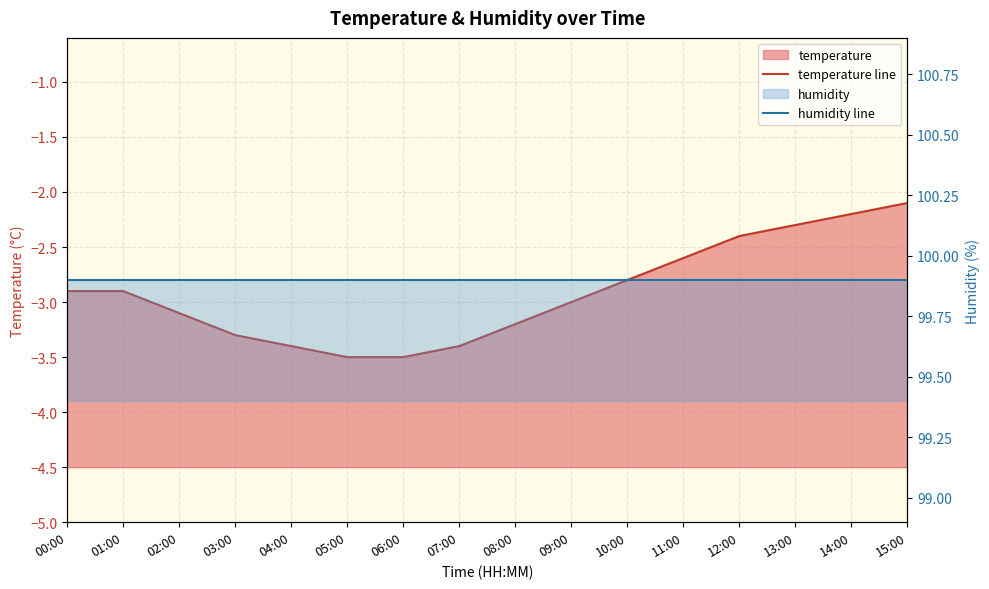

What is the label of the 1st point from the left?

00:00